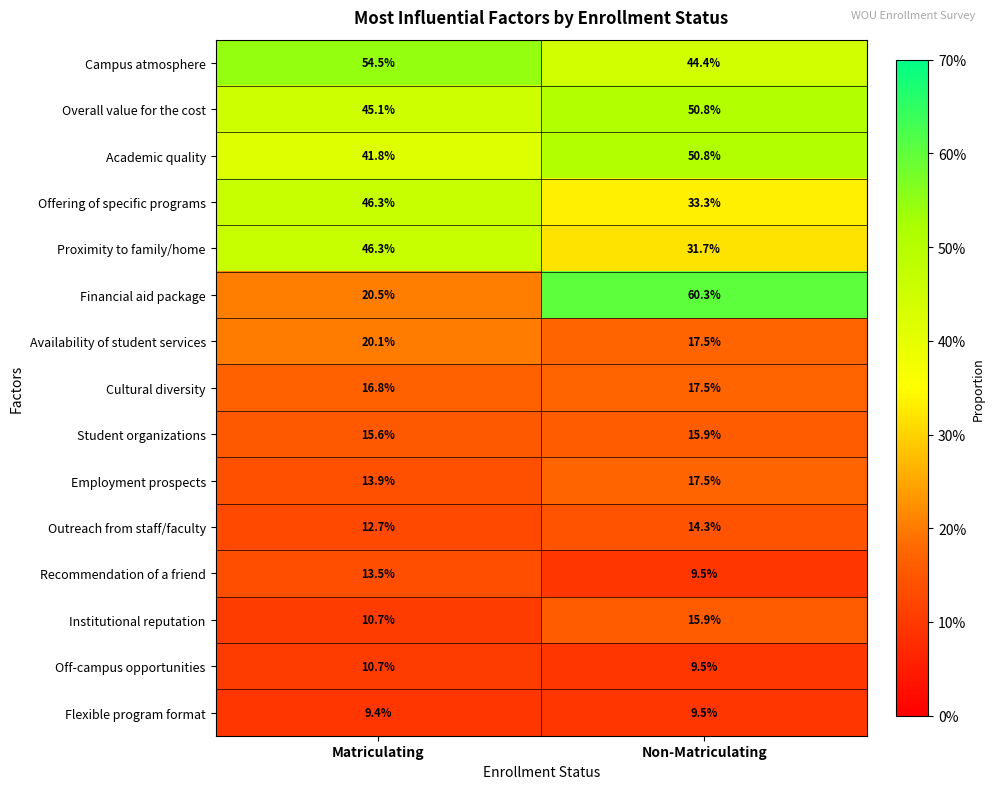

Reading right to left, transcribe all the data shown in this chart.

Campus atmosphere: 44.4	54.5
Overall value for the cost: 50.8	45.1
Academic quality: 50.8	41.8
Offering of specific programs: 33.3	46.3
Proximity to family/home: 31.7	46.3
Financial aid package: 60.3	20.5
Availability of student services: 17.5	20.1
Cultural diversity: 17.5	16.8
Student organizations: 15.9	15.6
Employment prospects: 17.5	13.9
Outreach from staff/faculty: 14.3	12.7
Recommendation of a friend: 9.5	13.5
Institutional reputation: 15.9	10.7
Off-campus opportunities: 9.5	10.7
Flexible program format: 9.5	9.4